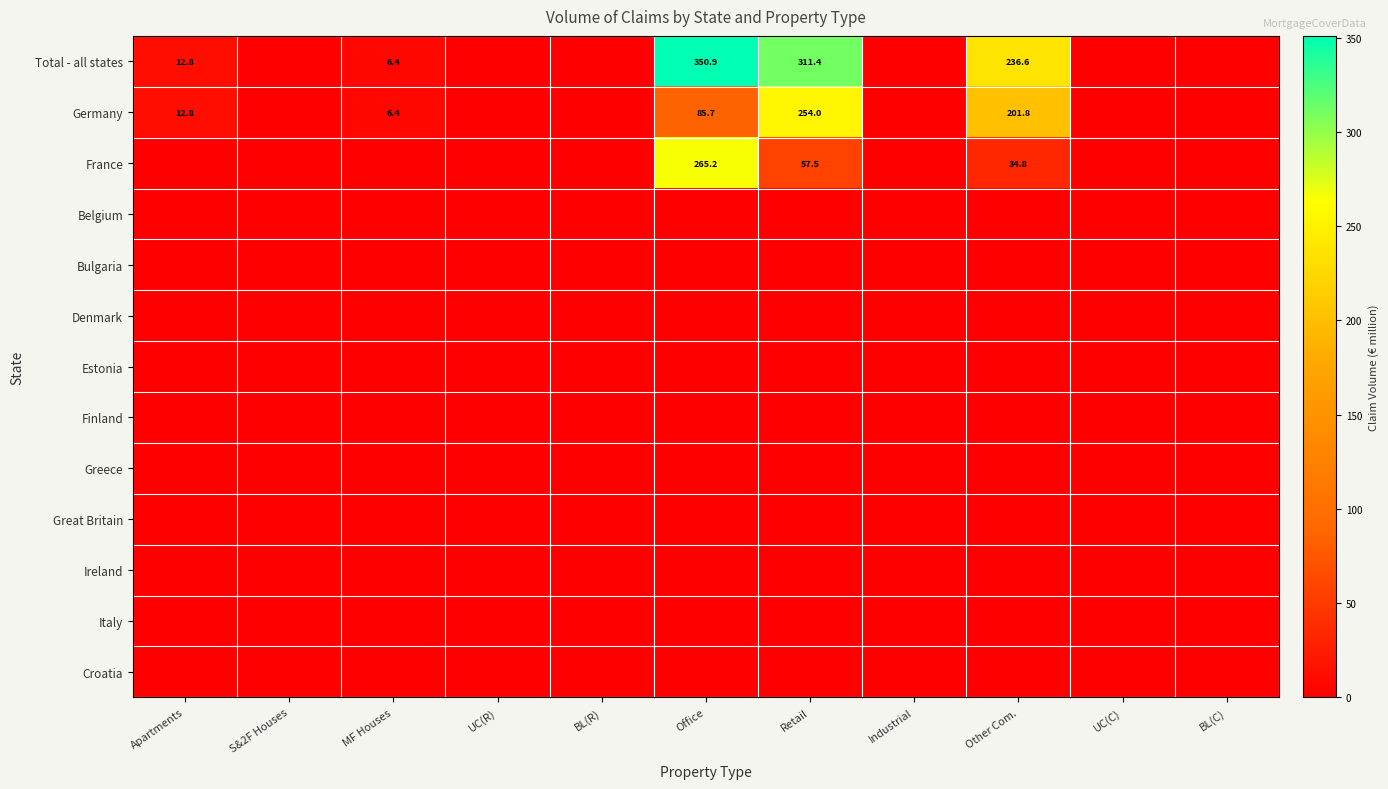

The Total - all states series shows 144.5 at S&2F Houses. True or false?

False